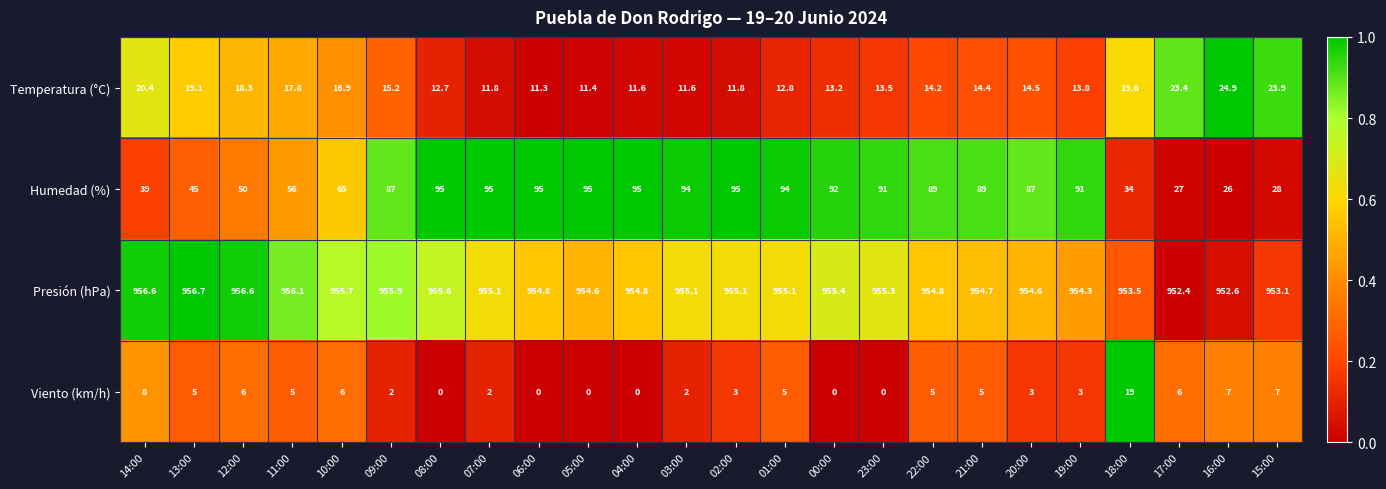

What is the highest value of the Humedad (%) series?

95.0